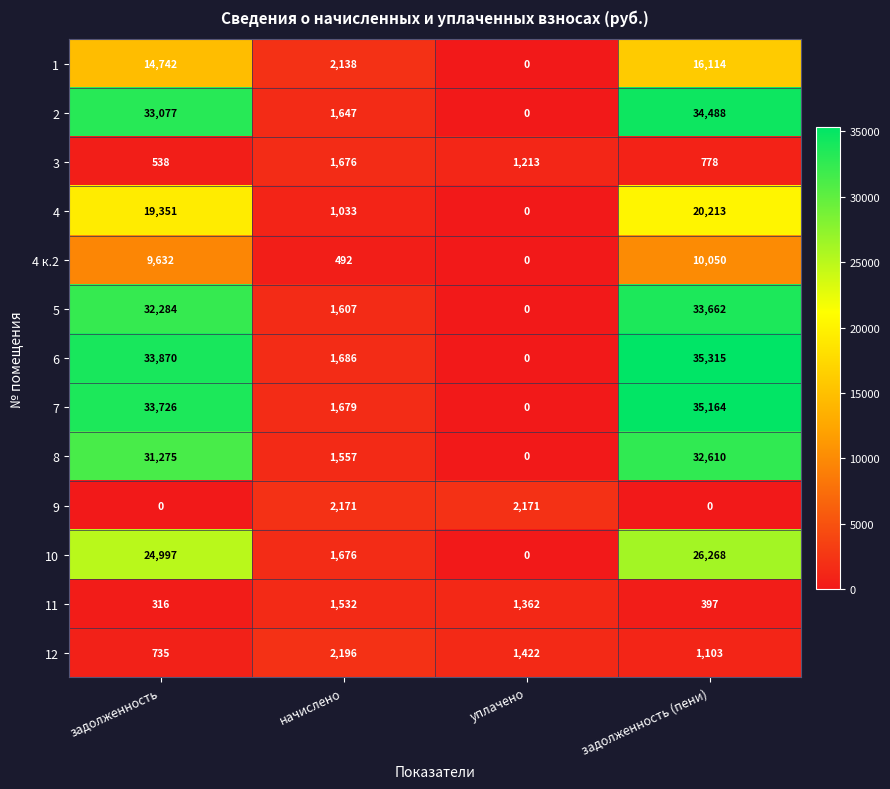

How many 12 values are between 1103 and 2196?

3